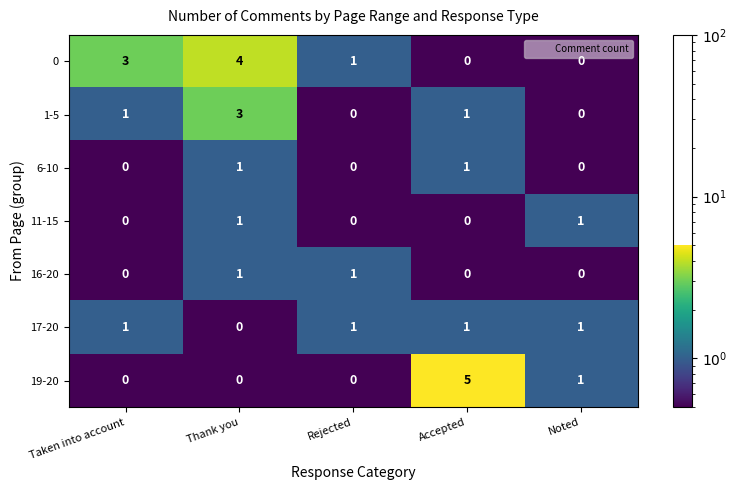

Which series has the widest spread of values?

19-20